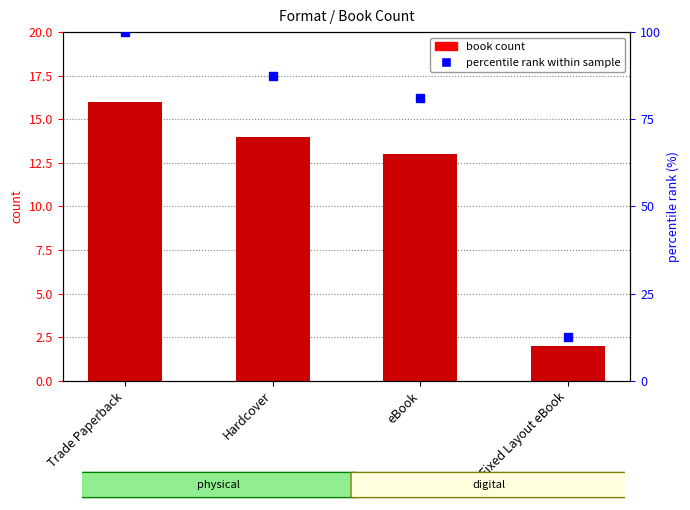

What is the difference between the maximum and minimum values in the percentile rank within sample series?

87.5